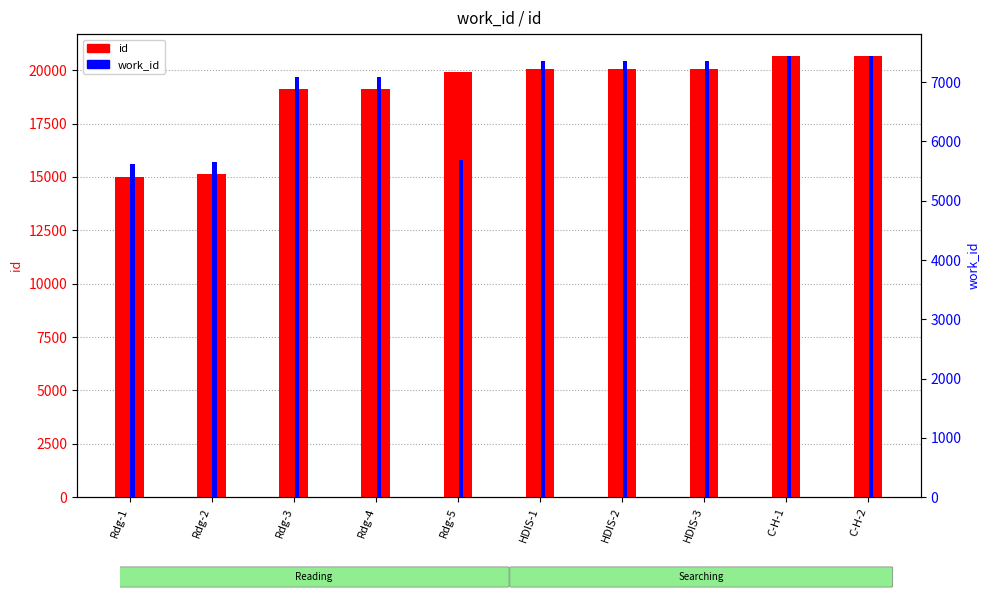

At which category is the sum across all series the highest?

C-H-2